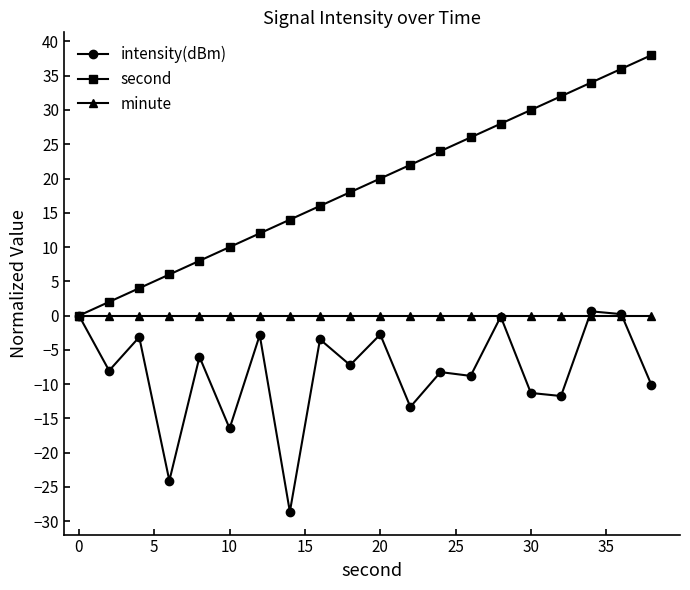

What are all the series names shown in the legend?

intensity(dBm), second, minute